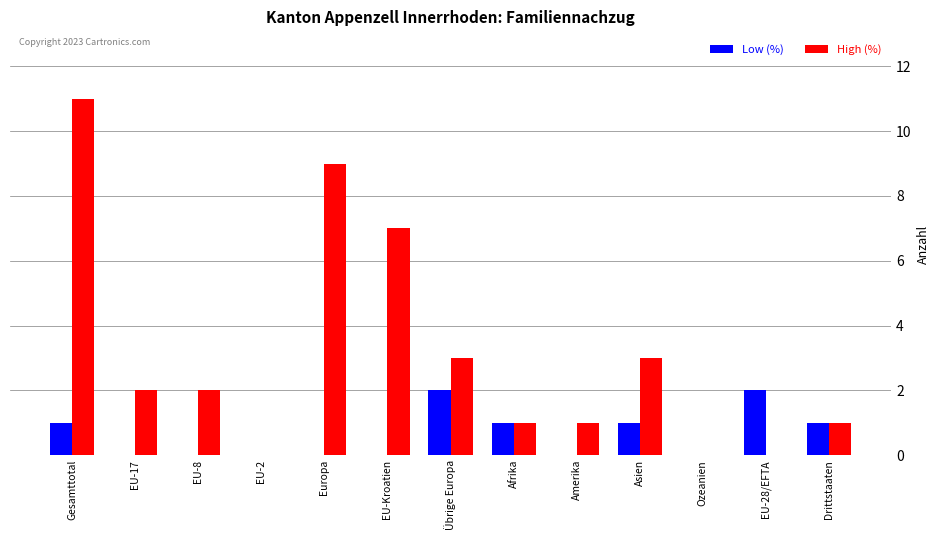

Between Gesamttotal and EU-8, which series saw the biggest shift?

High (%)